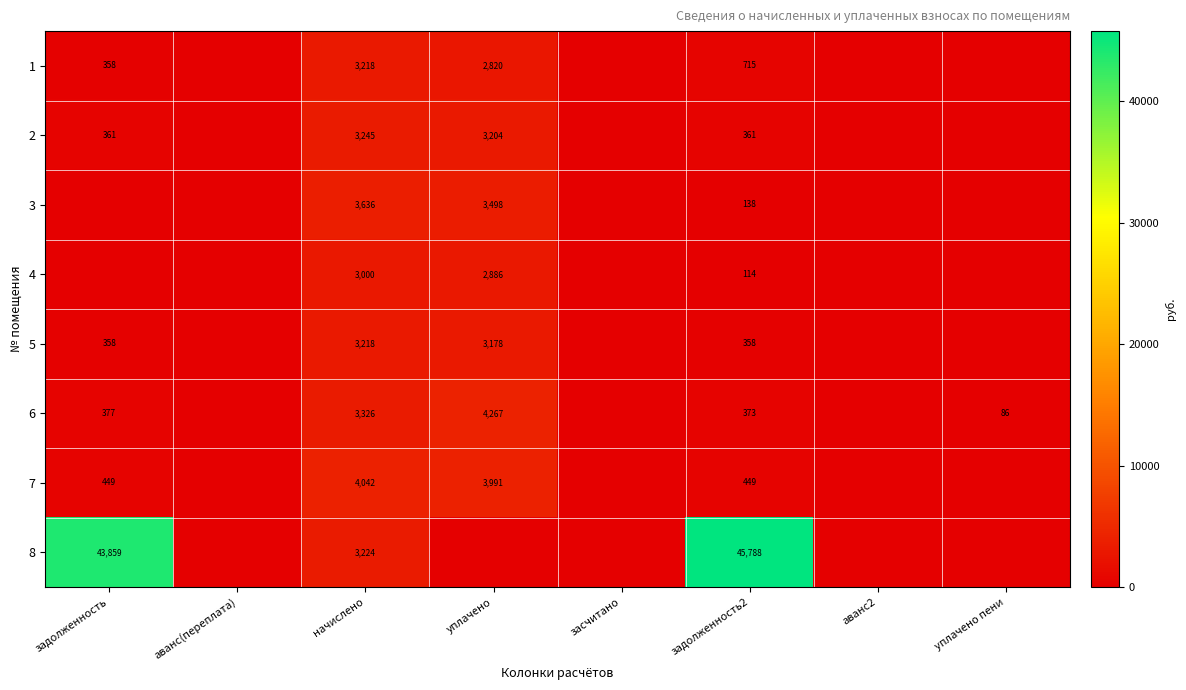

The value of 2 at задолженность2 is 361. True or false?

True